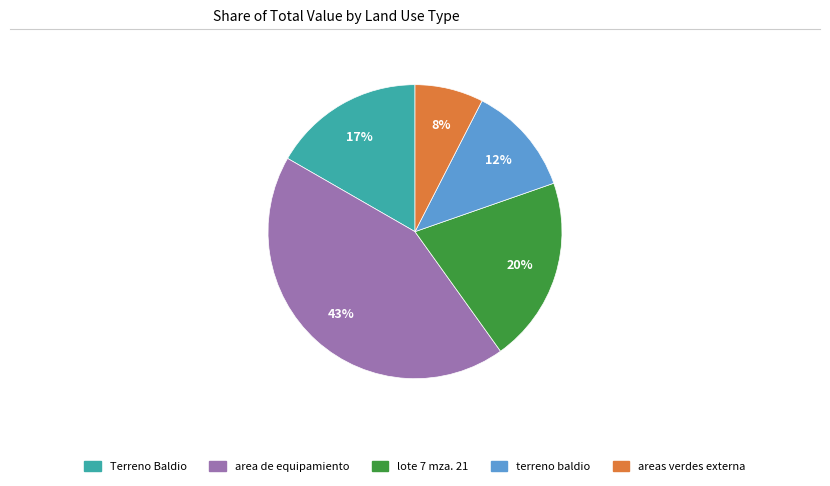

What is the largest slice in the pie chart?

area de equipamiento